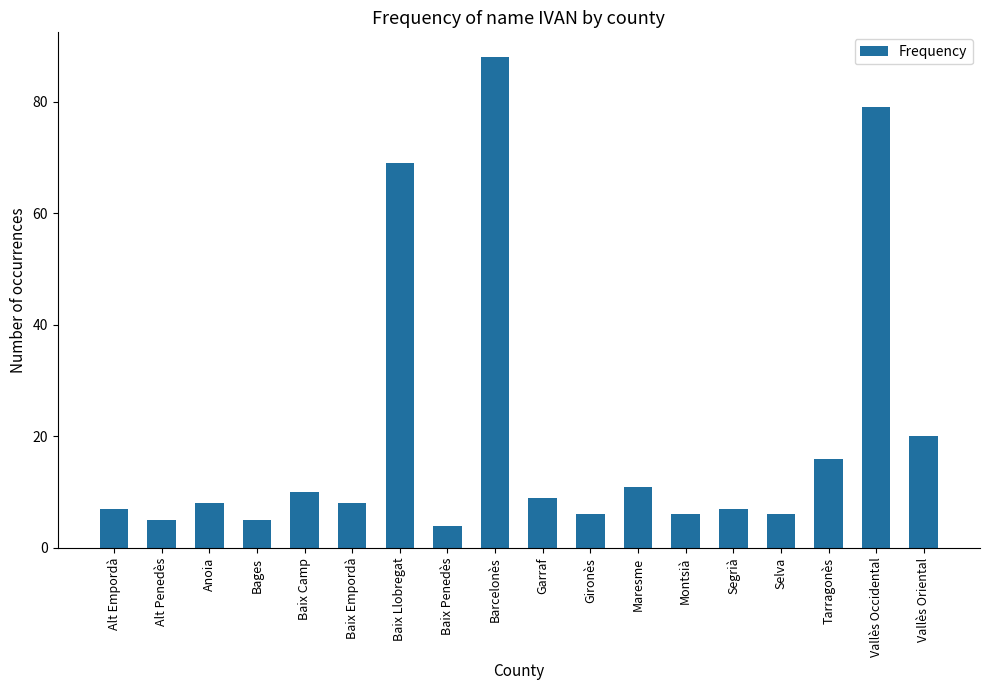

What is the change in value from Alt Penedès to Anoia?

+3